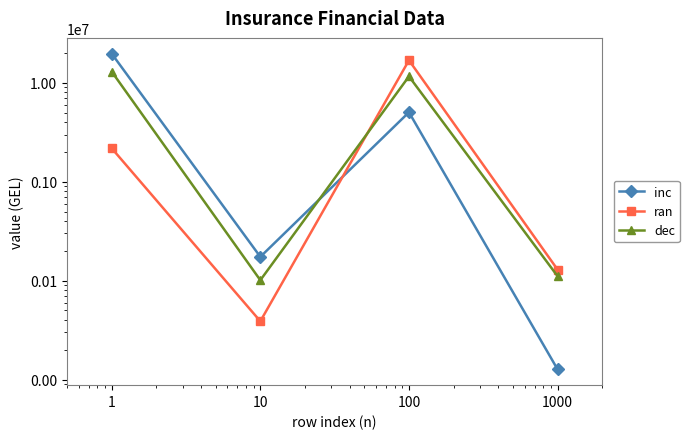

How many series are shown in this chart?

3